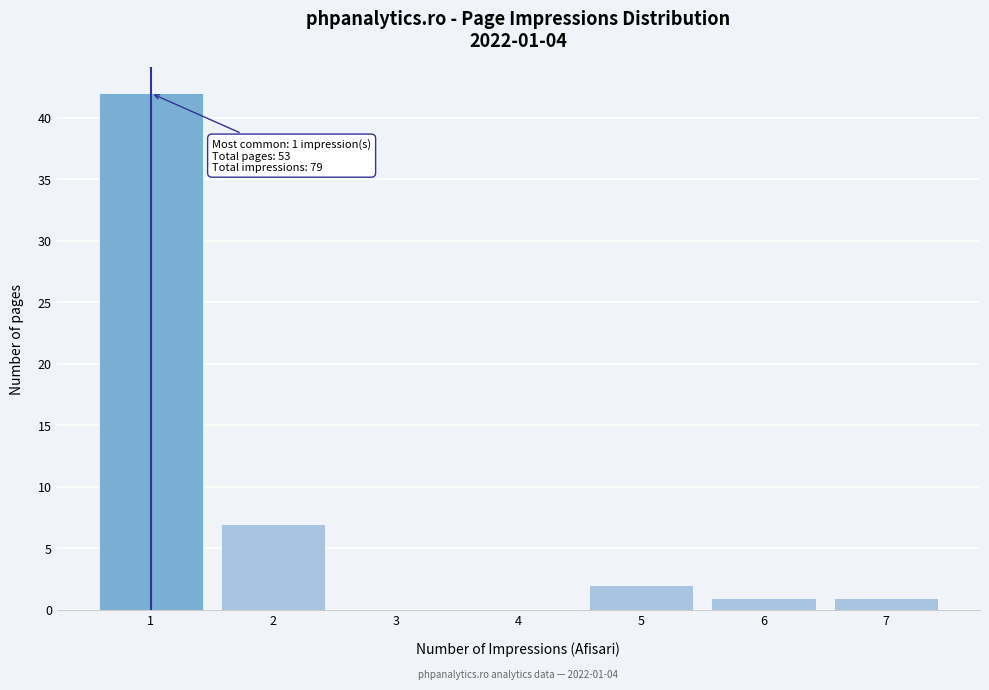

Reading left to right, list all the values displayed in this chart.

1=42	2=7	3=0	4=0	5=2	6=1	7=1